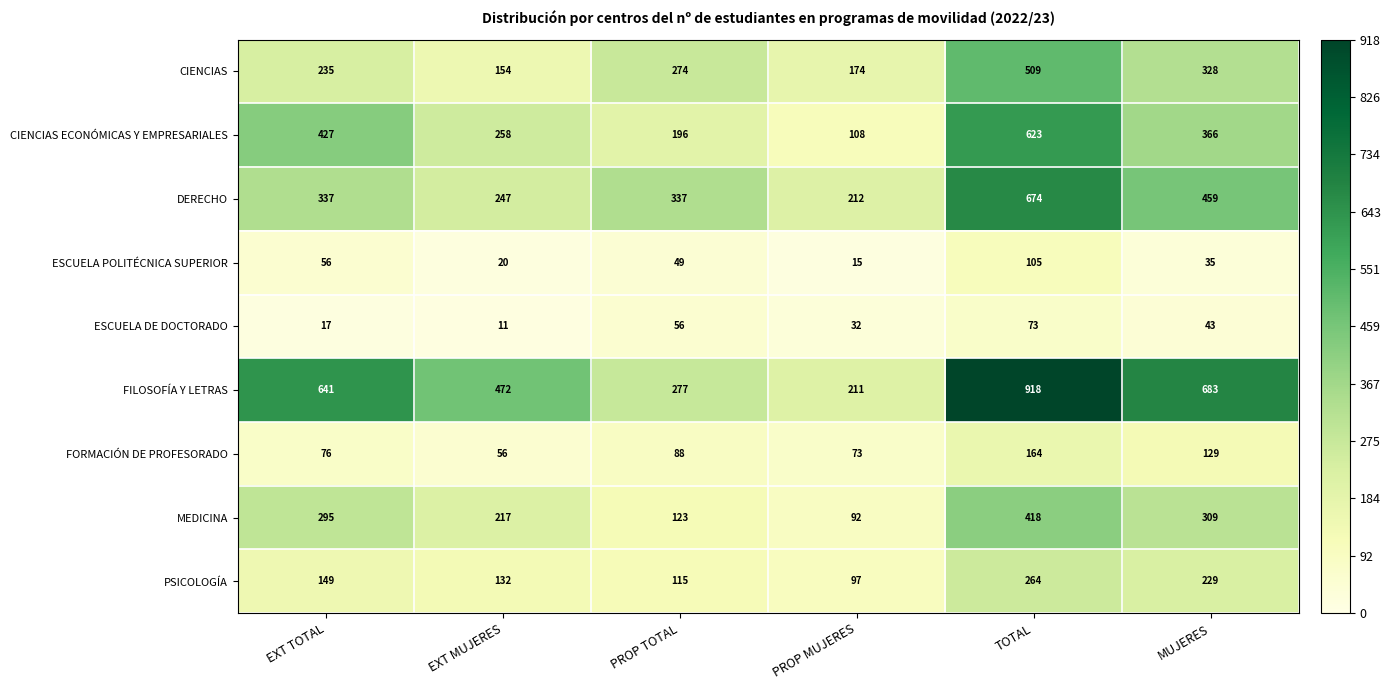

The value of MEDICINA at MUJERES is 542. True or false?

False